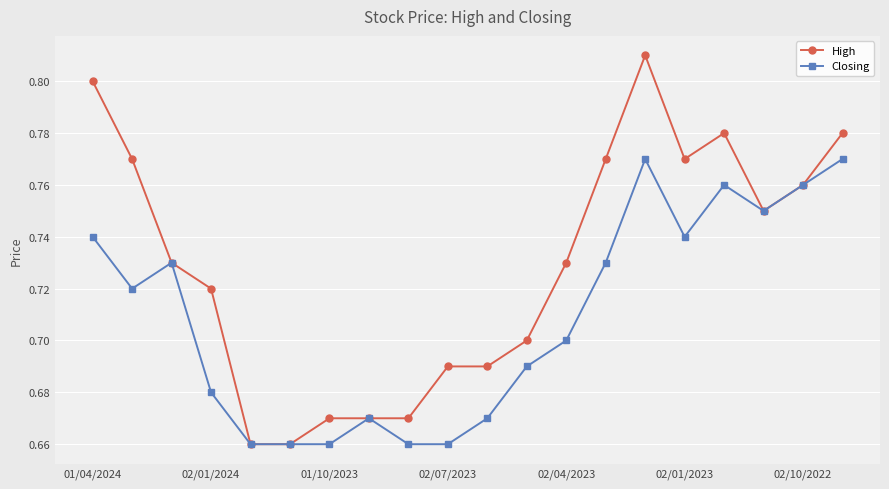

At how many categories does at least one series exceed 0?

20